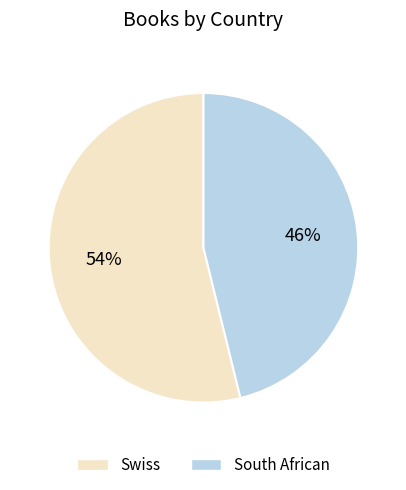

Is South African the majority of the pie?

No